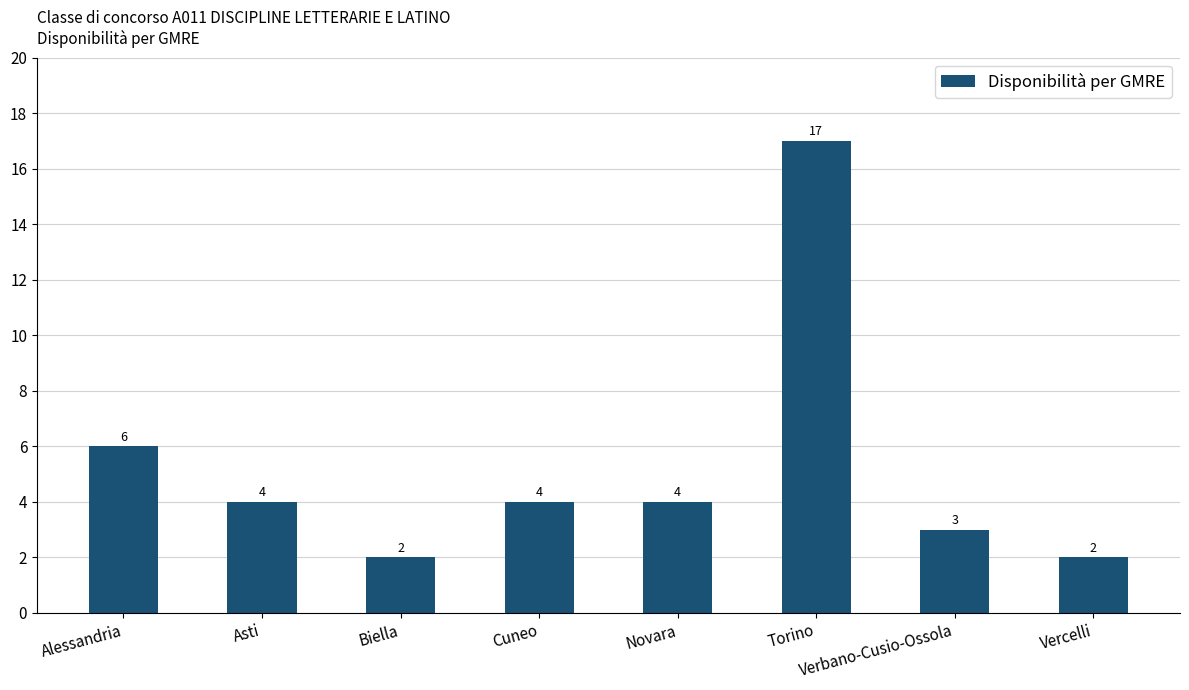

The value at Asti is 4. True or false?

True